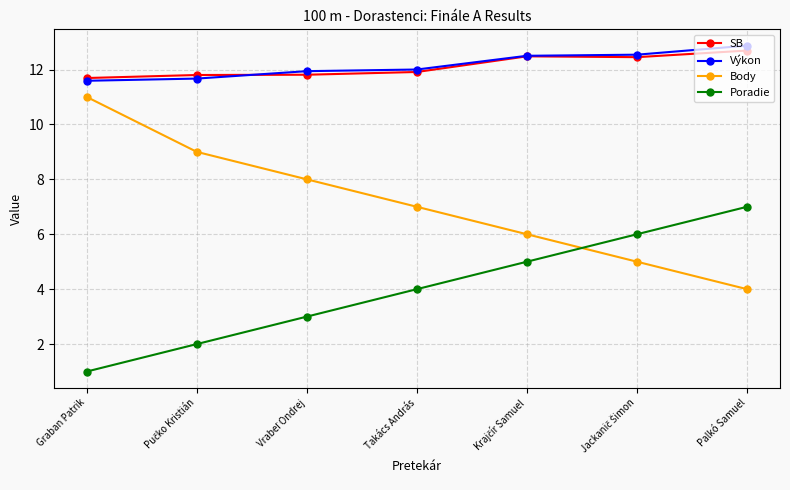

True or false: Poradie has more than 0 interior local peaks.

False